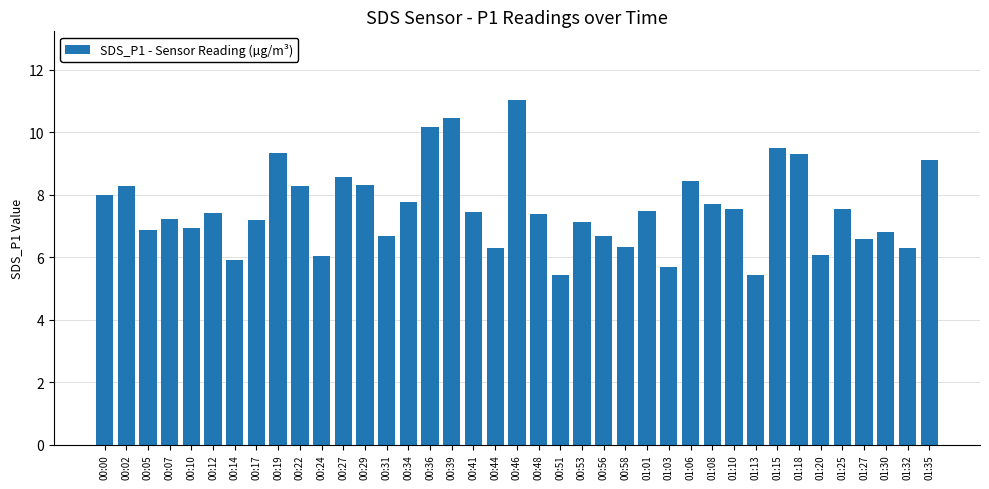

Are the bars horizontal?

No